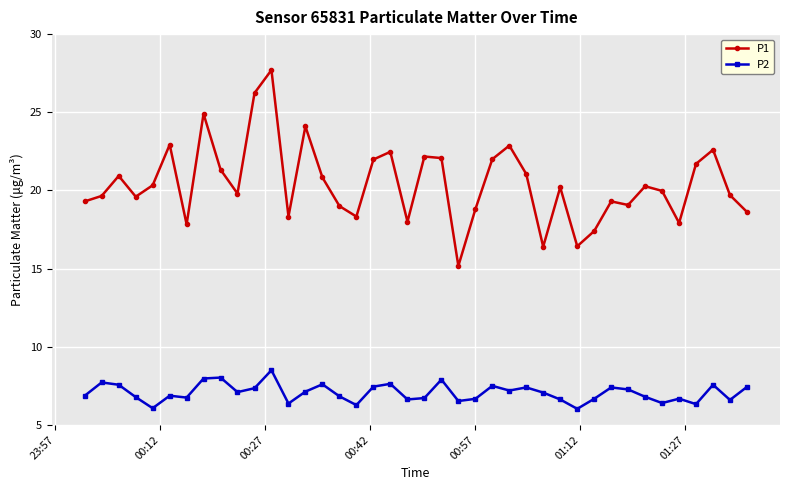

What is the difference between the second highest and second lowest values in the P1 series?

9.8